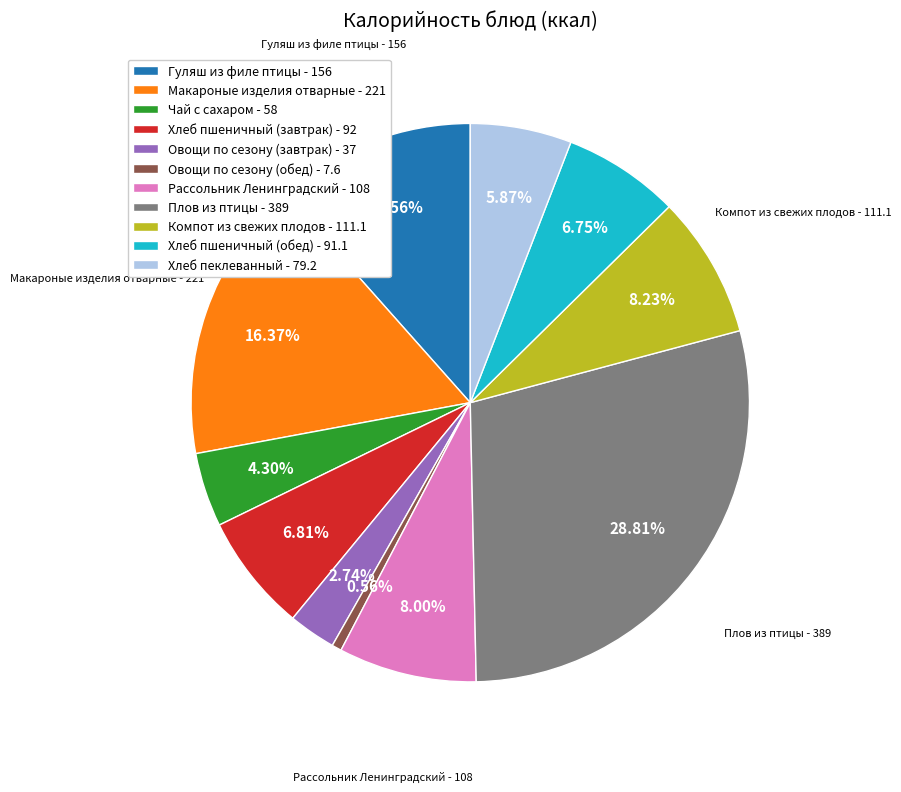

What is the ratio of the value at Рассольник Ленинградский to the value at Компот из свежих плодов?

1.0